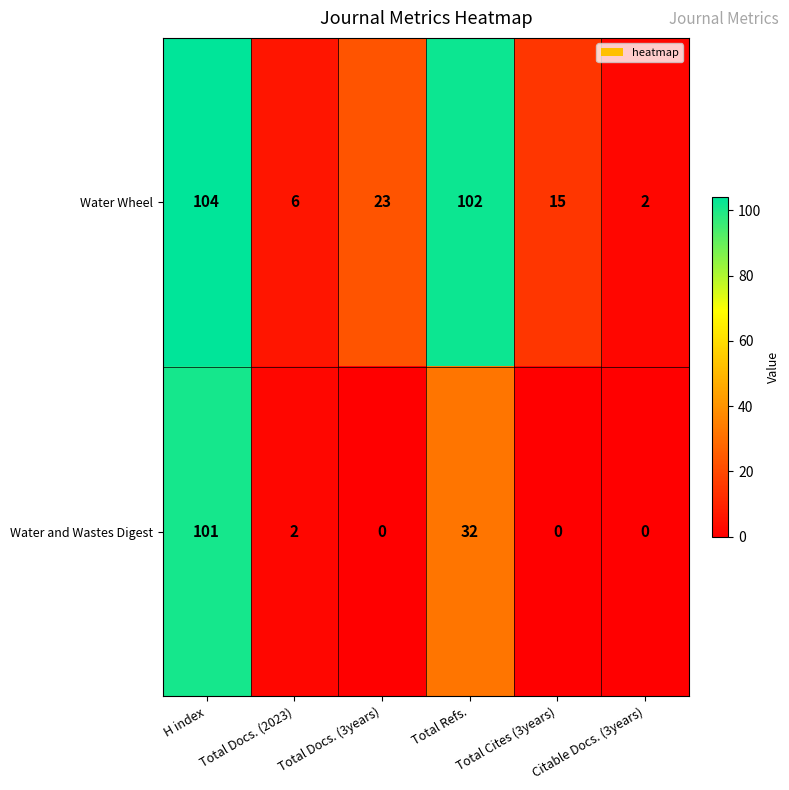

What is the difference between the Water Wheel values at H index and Citable Docs. (3years)?

102